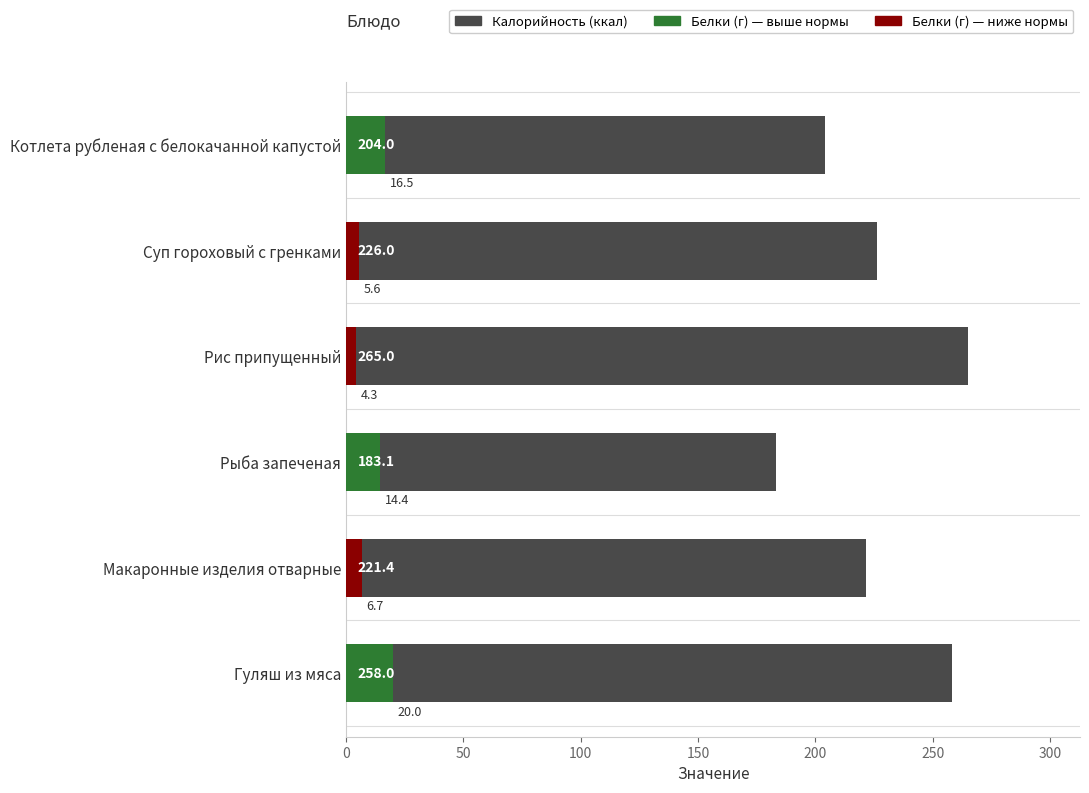

What is the difference between the maximum and minimum values in the Белки series?

15.7